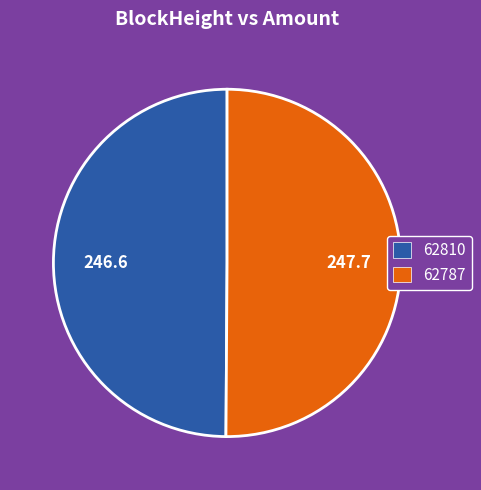

What is the ratio of the value at 62810 to the value at 62787?

1.0